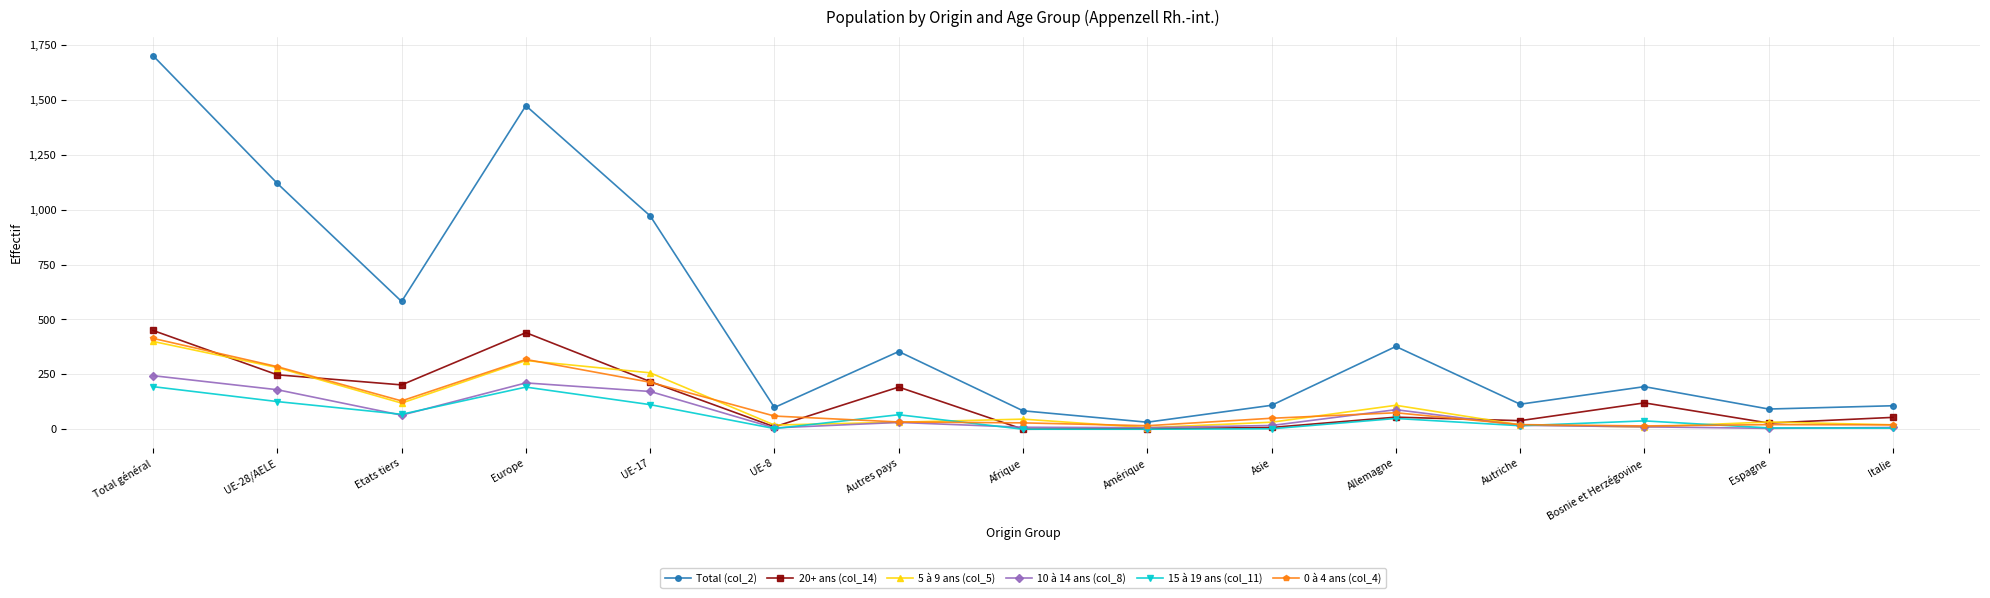

What is the label of the 4th point from the right?

Autriche